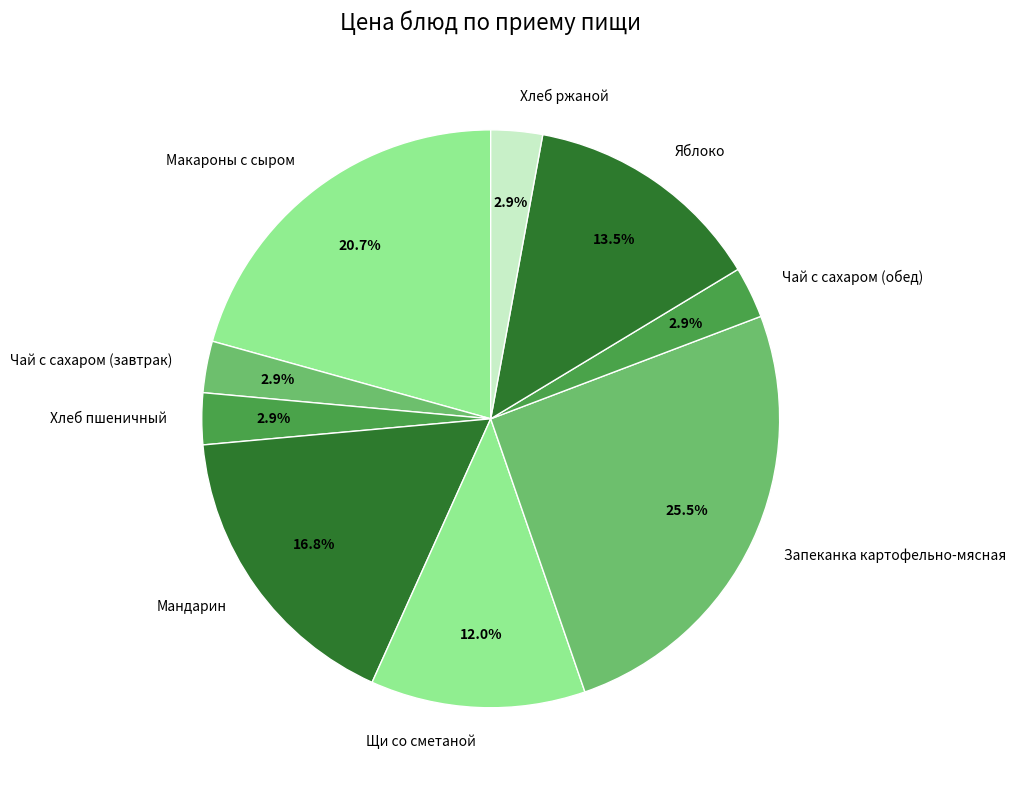

To the nearest percent, what is the difference between the largest and smallest slice percentages?

23%